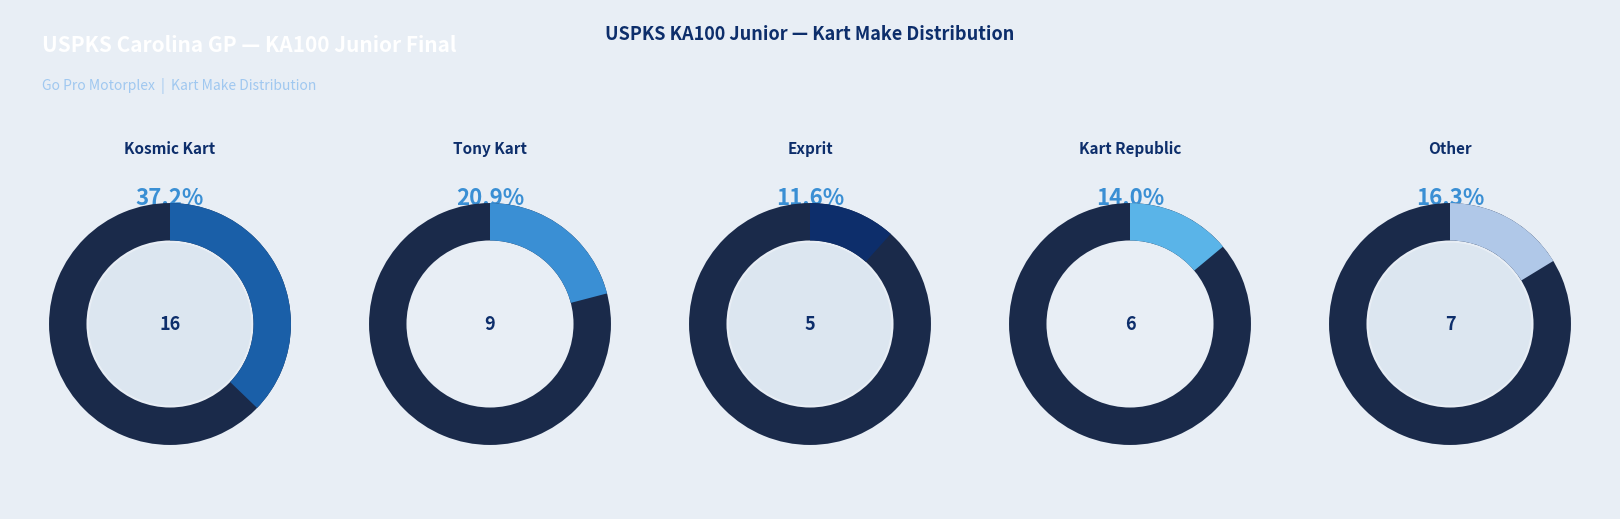

Is it true that Other is 7% of the pie?

False